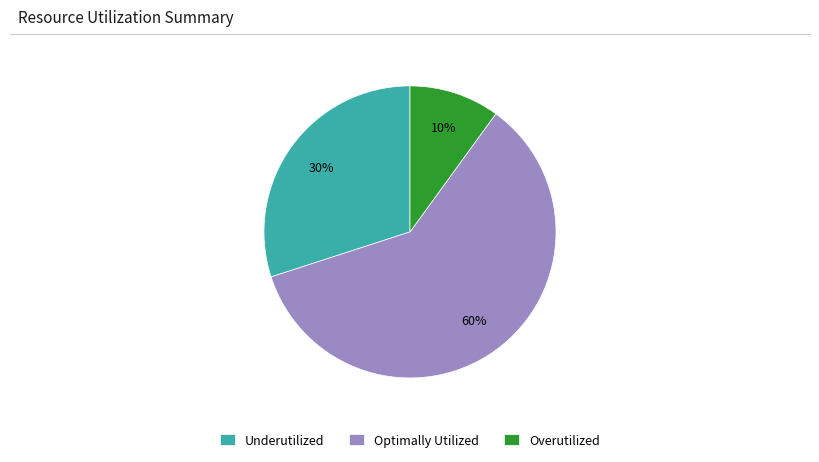

To the nearest percent, what portion does Underutilized represent?

30%